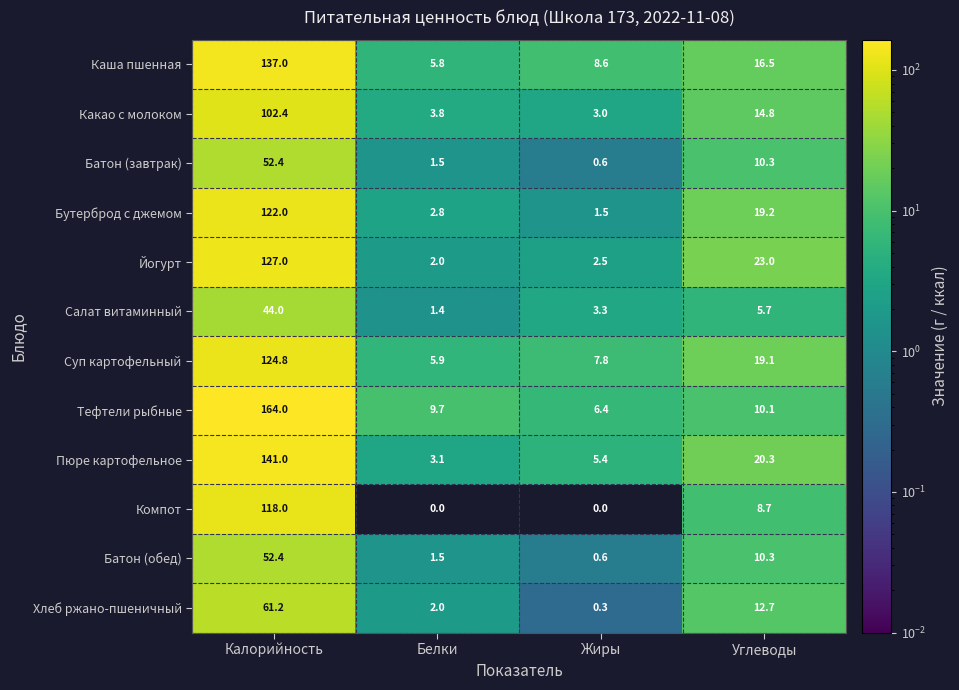

At which category is the sum across all series the highest?

Калорийность